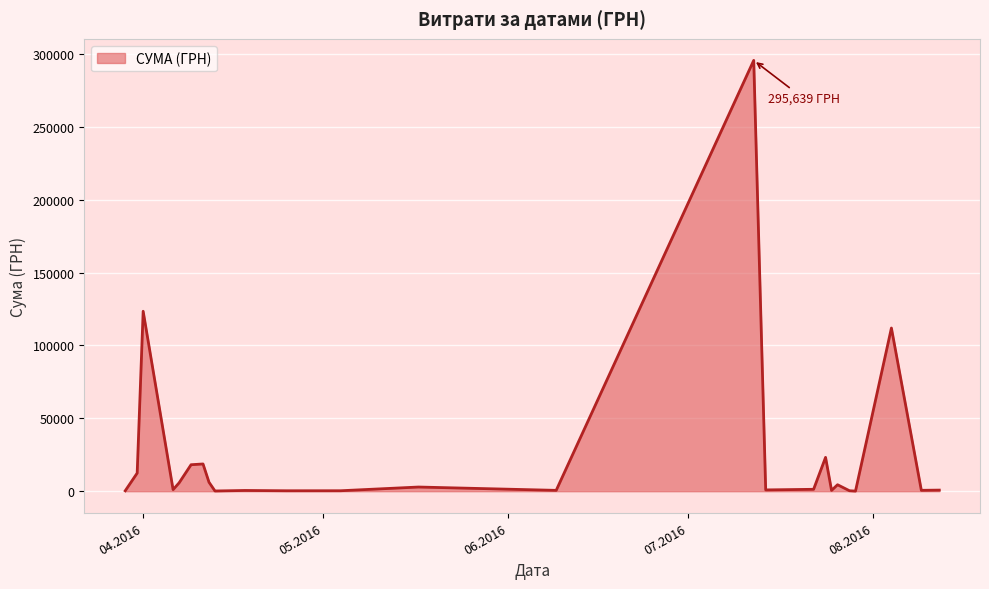

What is the difference between the maximum and minimum values?

295540.8